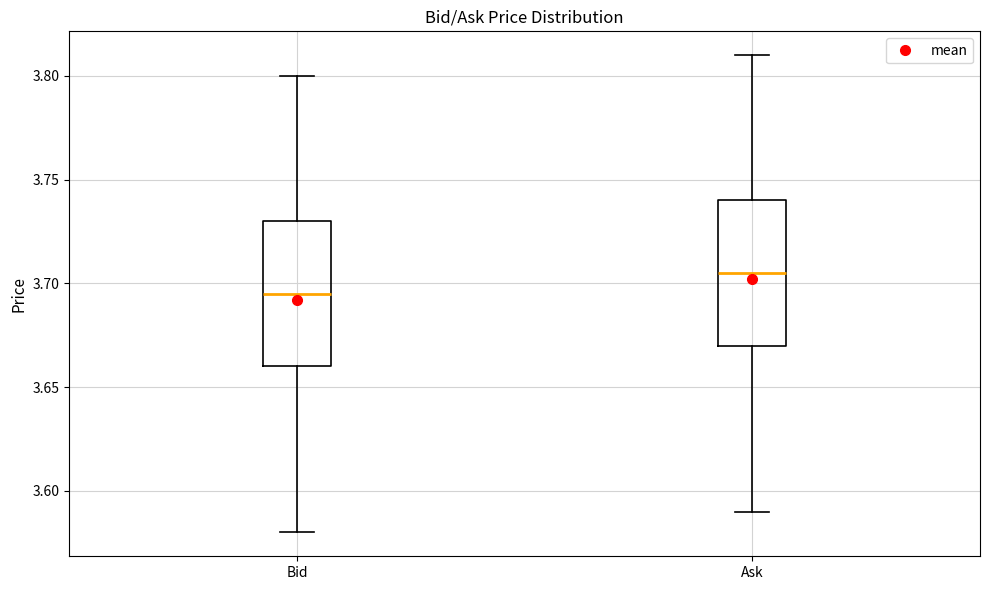

Which box has the highest median line?

Ask